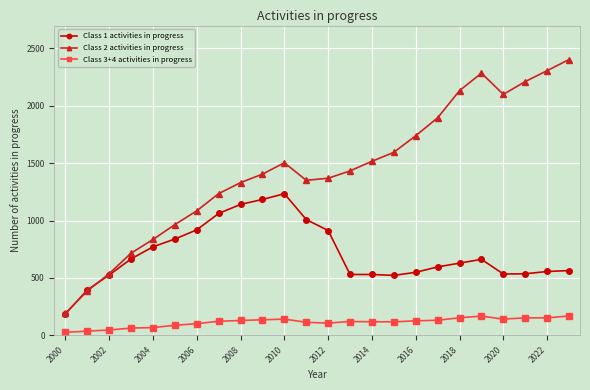

Which series has the largest total across all categories?

Class 2 activities in progress